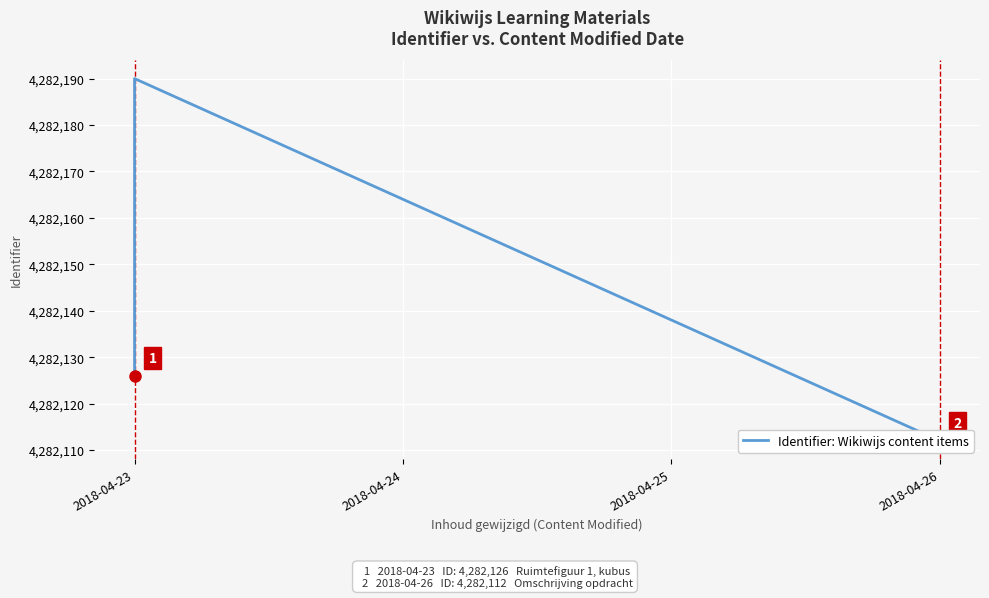

What is the greatest value displayed?

4282190